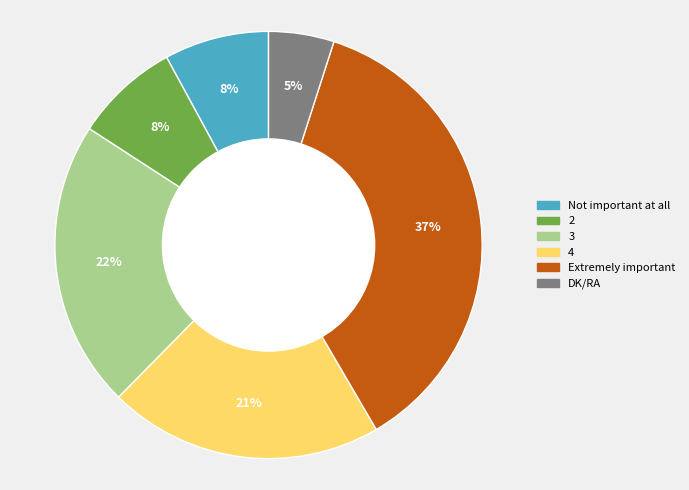

To the nearest percent, what portion does 2 represent?

8%